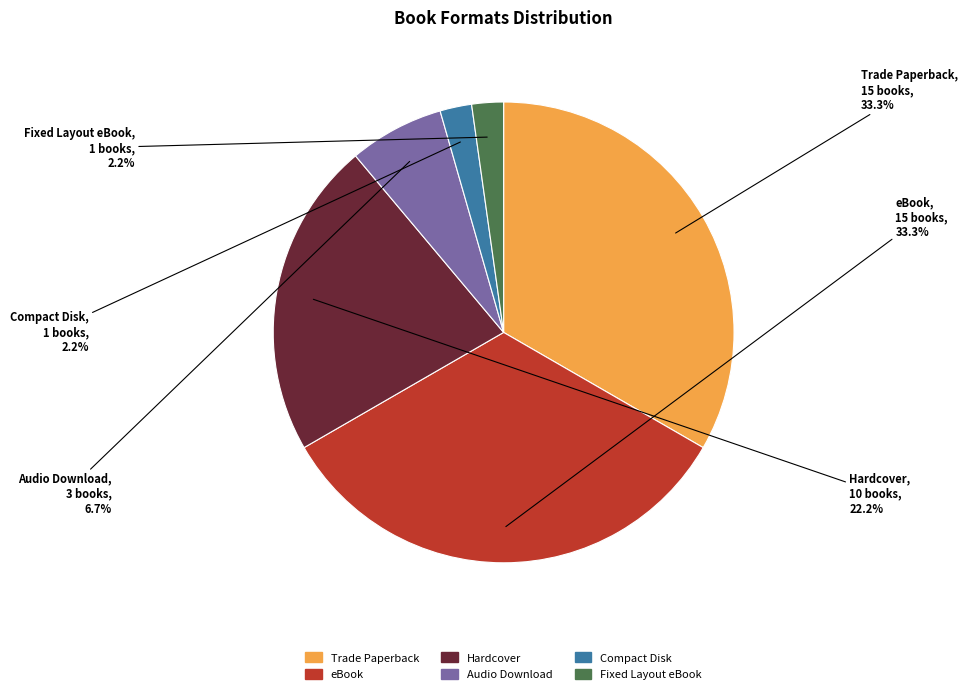

To the nearest percent, what is the difference between the largest and smallest slice percentages?

31%